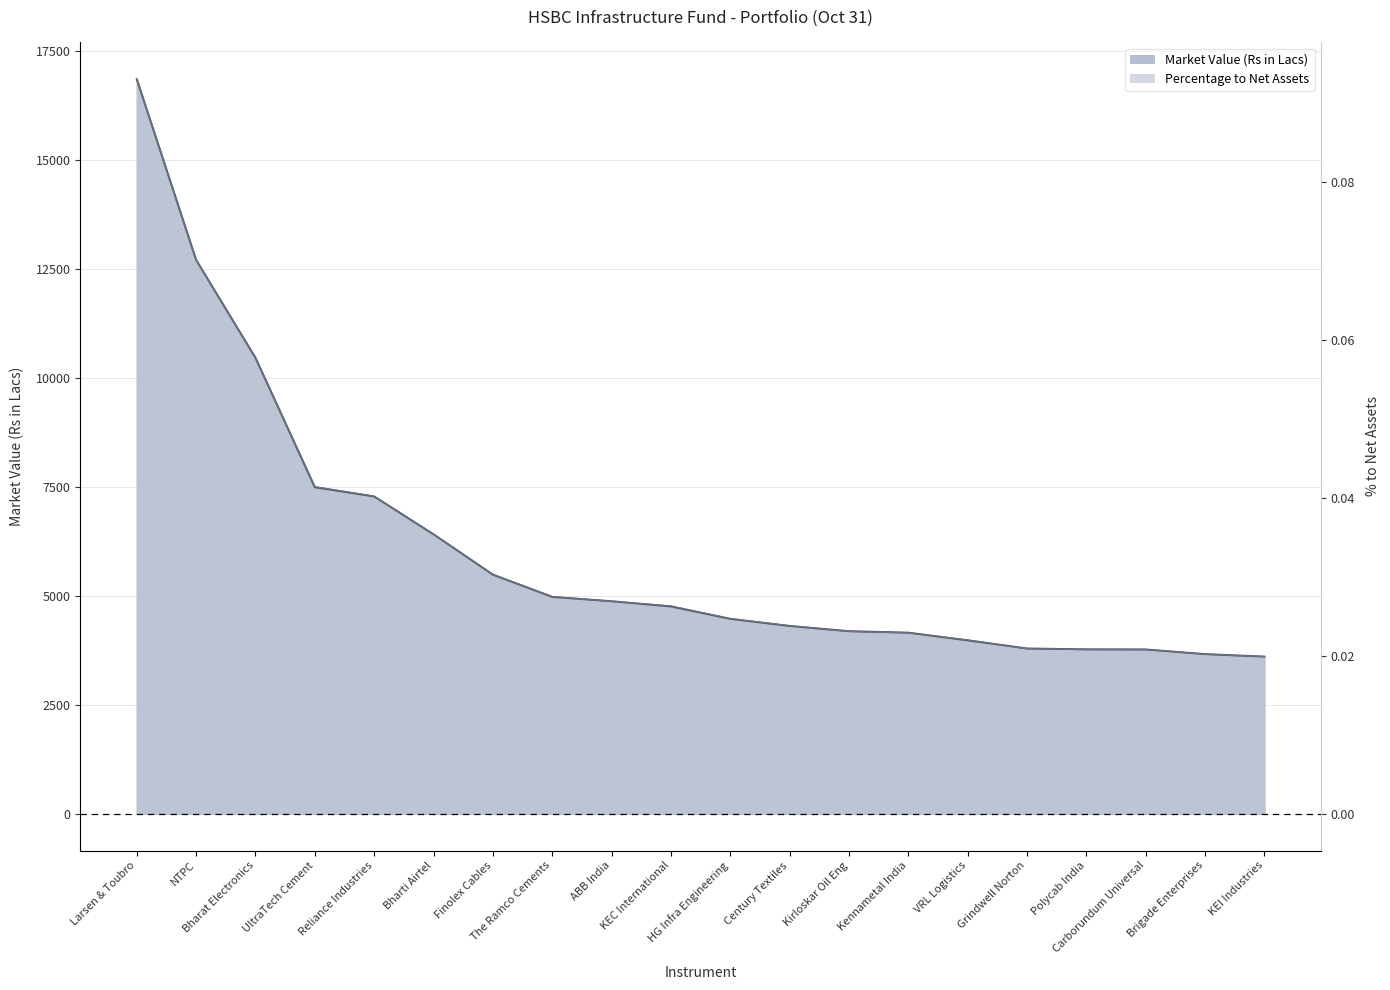

At Bharat Electronics, list the series in order from smallest to largest.

Percentage to Net Assets, Market Value (Rs in Lacs)